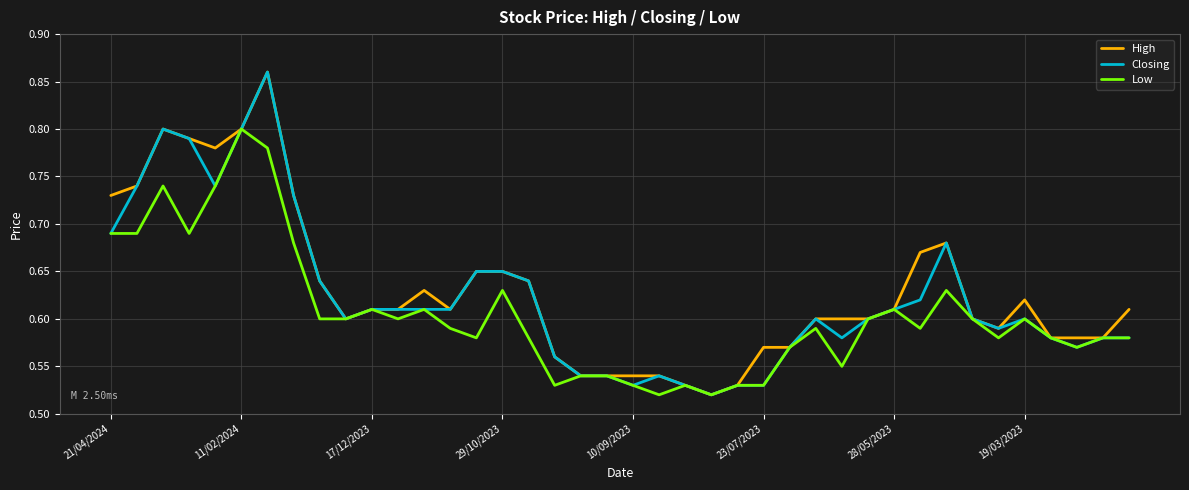

True or false: Low has a value of 0.8 at 11/02/2024.

True